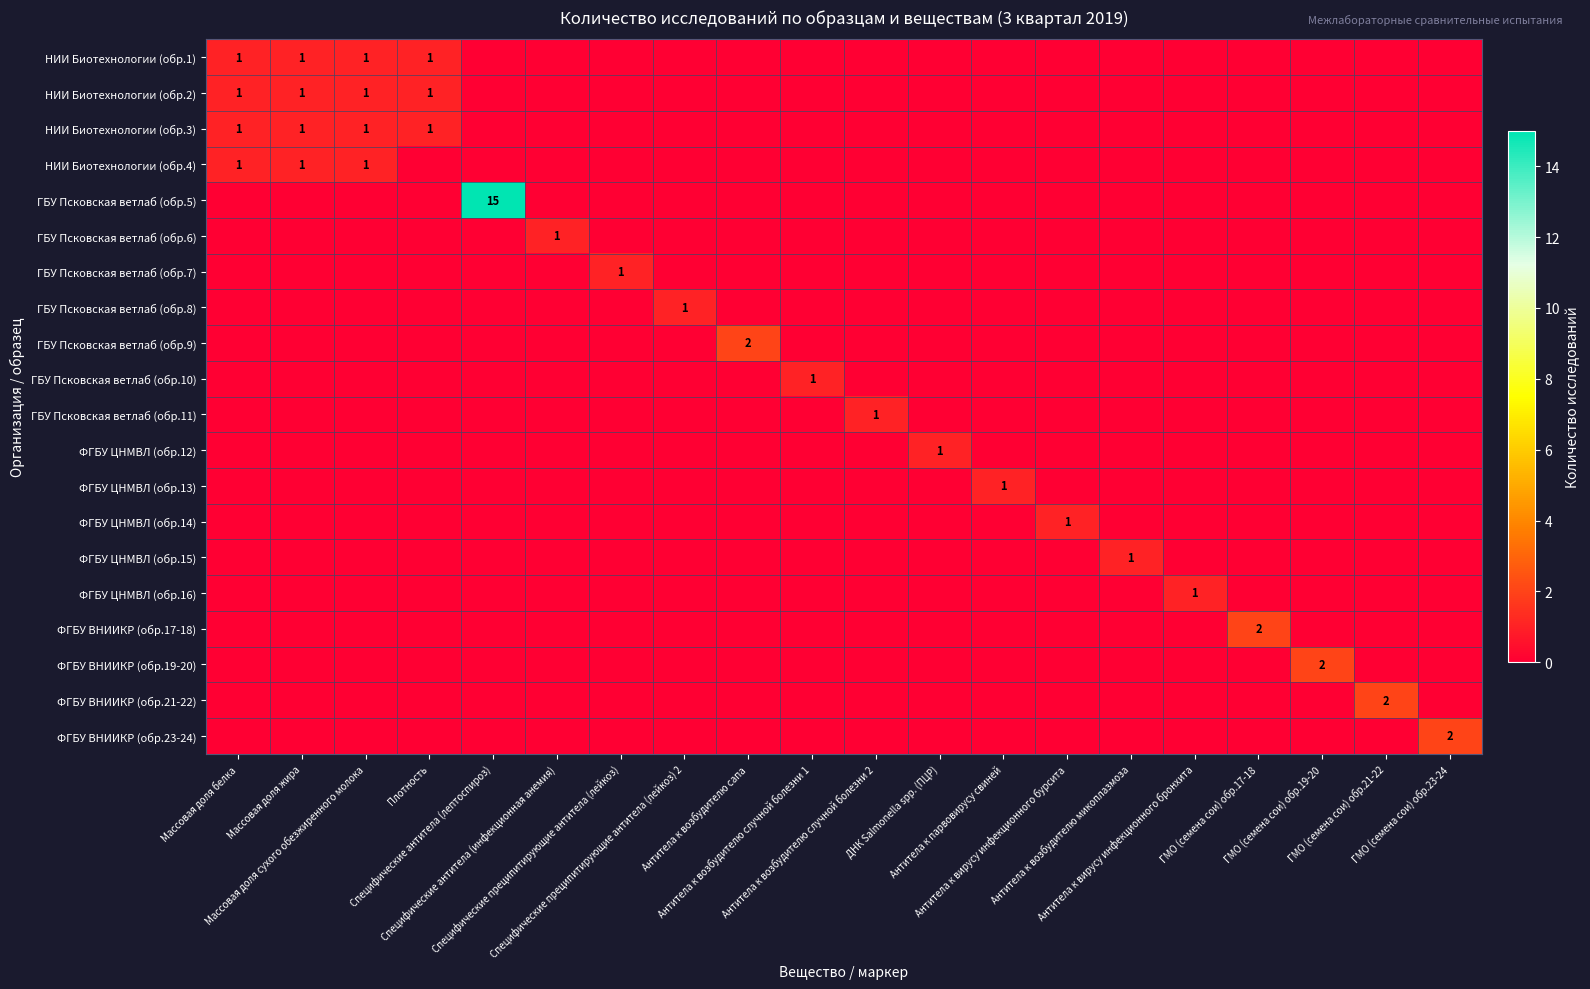

What is the sum of all ФГБУ ЦНМВЛ (обр.12) values?

1